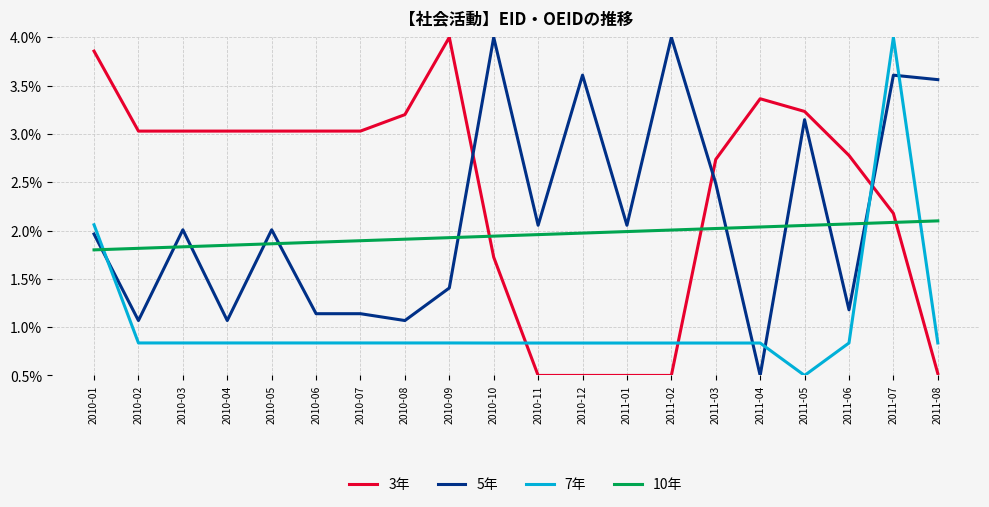

At which label is 3年 closest to 2?

2011-07